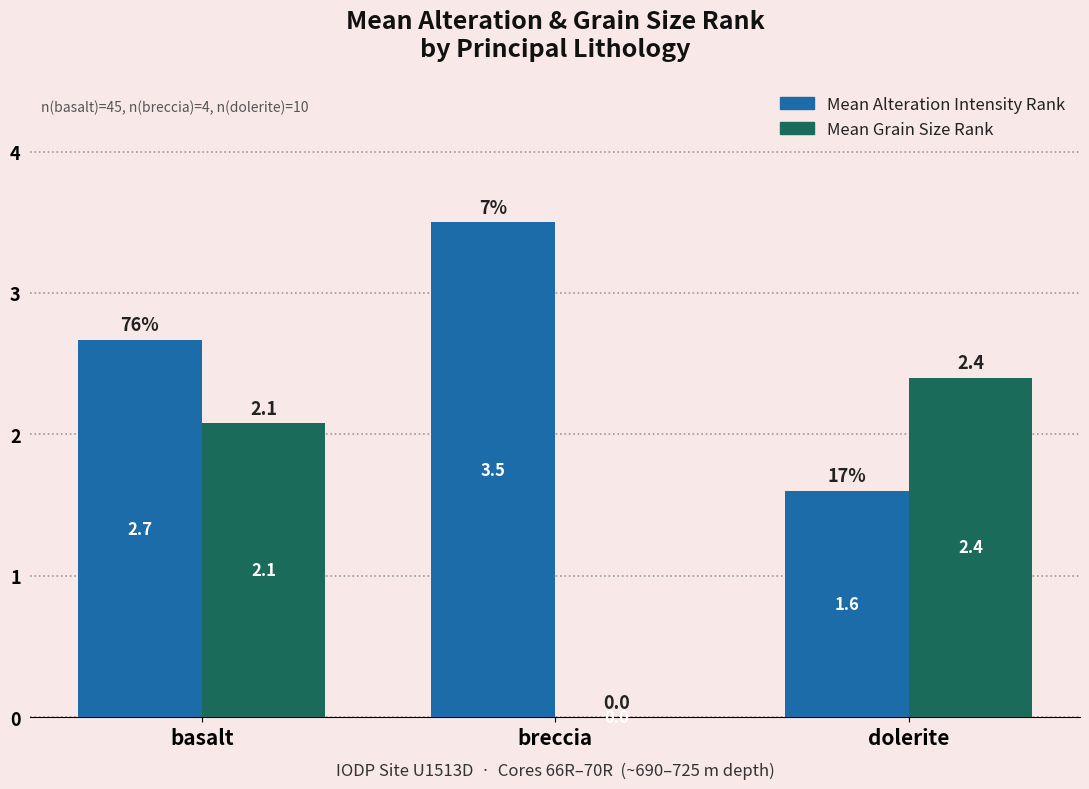

Which series has the largest range (max minus min)?

Mean Grain Size Rank